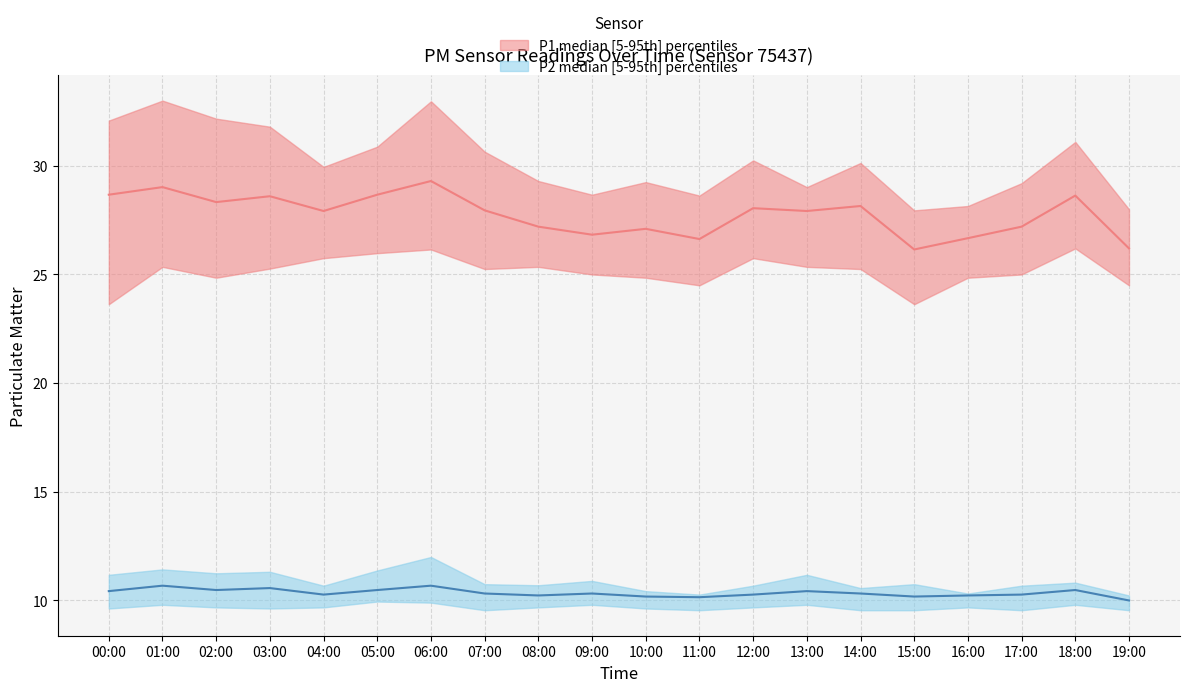

True or false: P2_upper and P1_lower cross at least once.

False